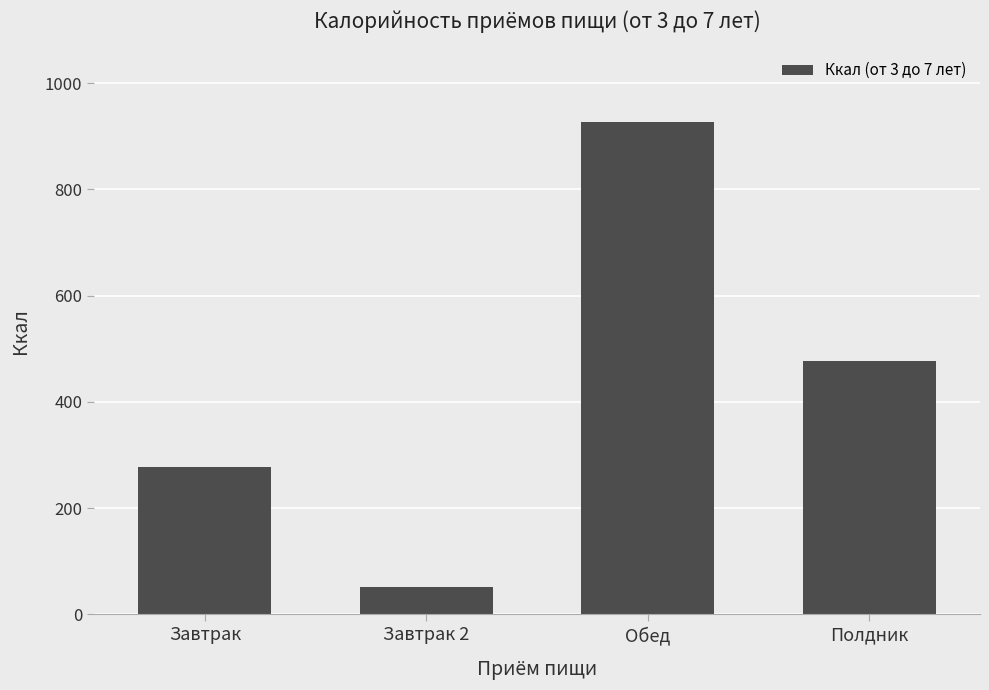

Reading left to right, list all the values displayed in this chart.

278.0	52.0	926.3	476.4